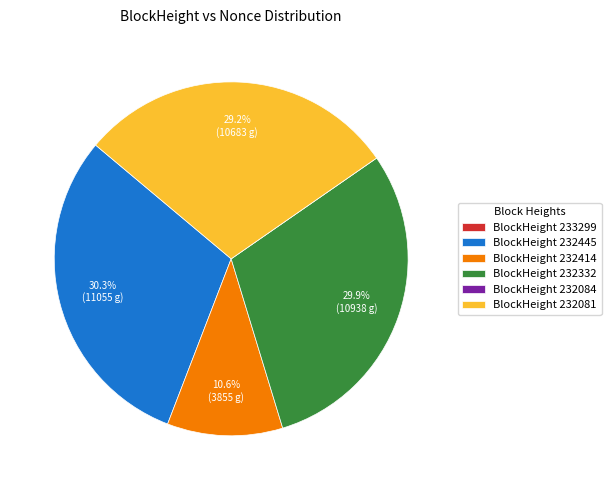

Combined, do BlockHeight 232081 and BlockHeight 232414 account for over 50%?

No